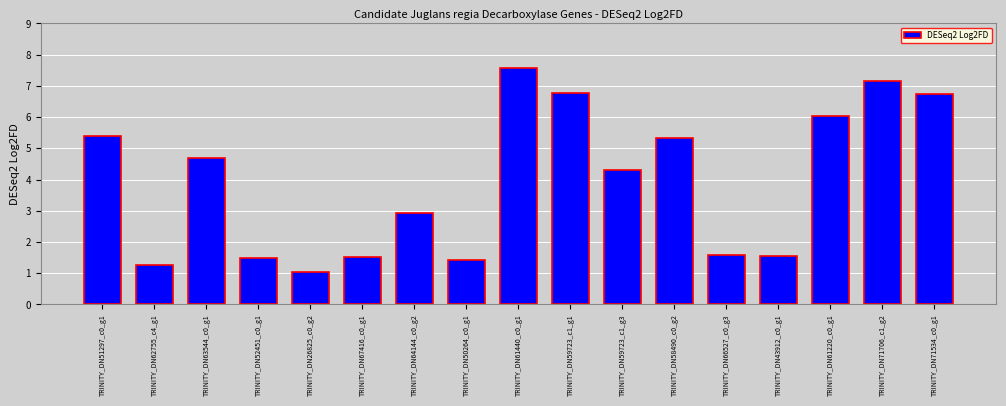

Which has a higher value, TRINITY_DN59723_c1_g3 or TRINITY_DN61220_c0_g1?

TRINITY_DN61220_c0_g1